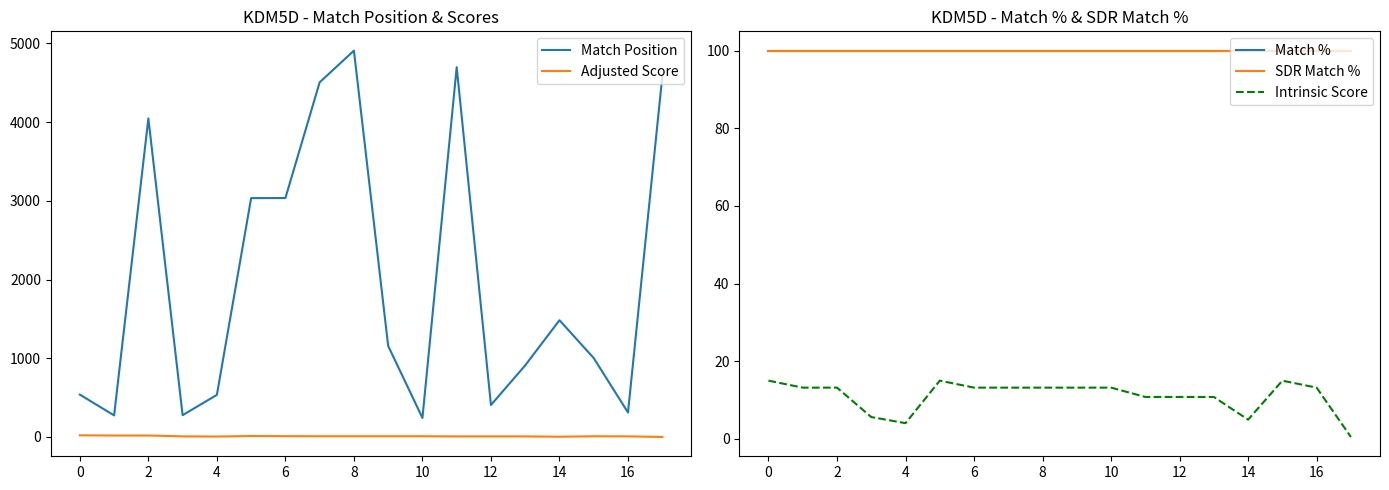

True or false: Match % has more than 1 points higher than both neighbors.

False